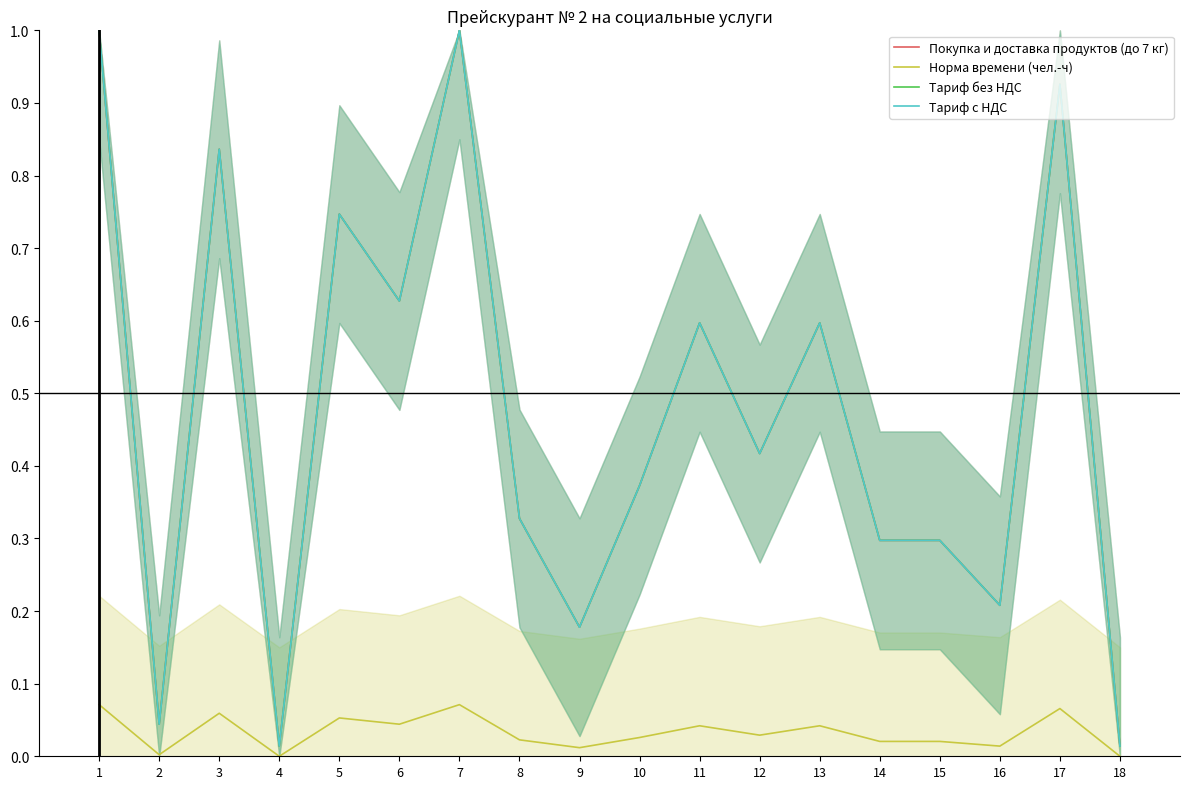

Is the value of Тариф с НДС at 10 greater than the value of Тариф без НДС at 16?

Yes